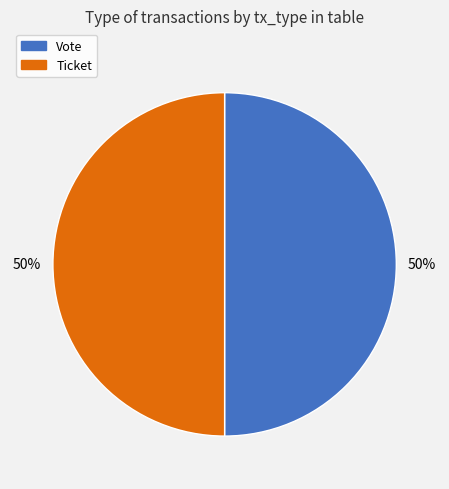

To the nearest percent, what is the difference between the Vote and Ticket slice percentages?

0%